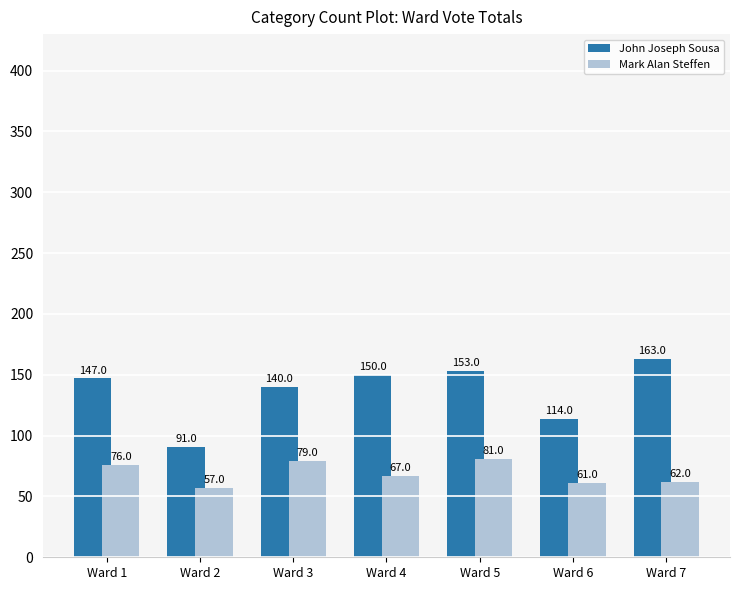

What is the difference between the second highest and second lowest values in the John Joseph Sousa series?

39